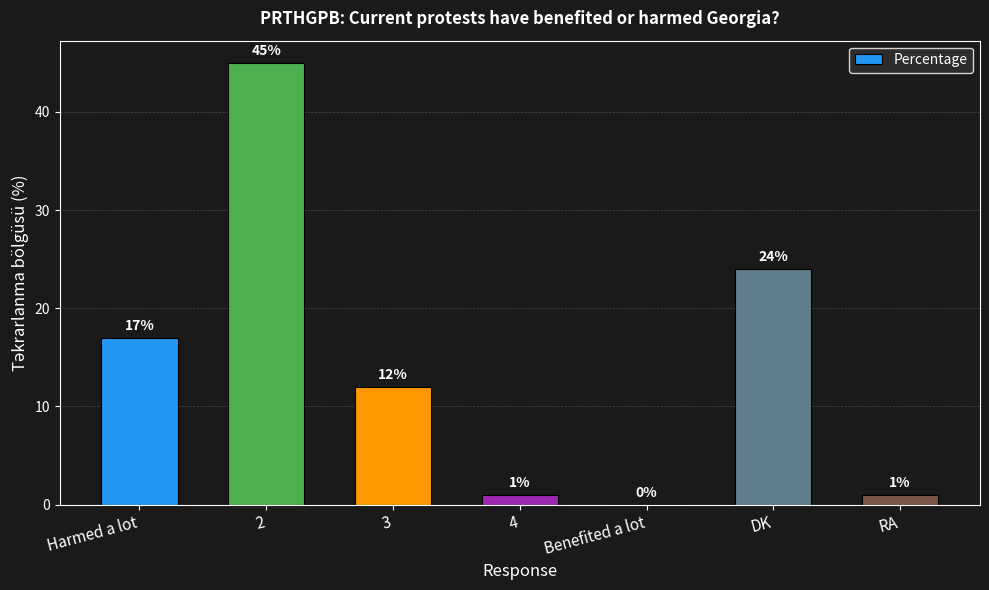

Between 2 and Harmed a lot, which is larger?

2